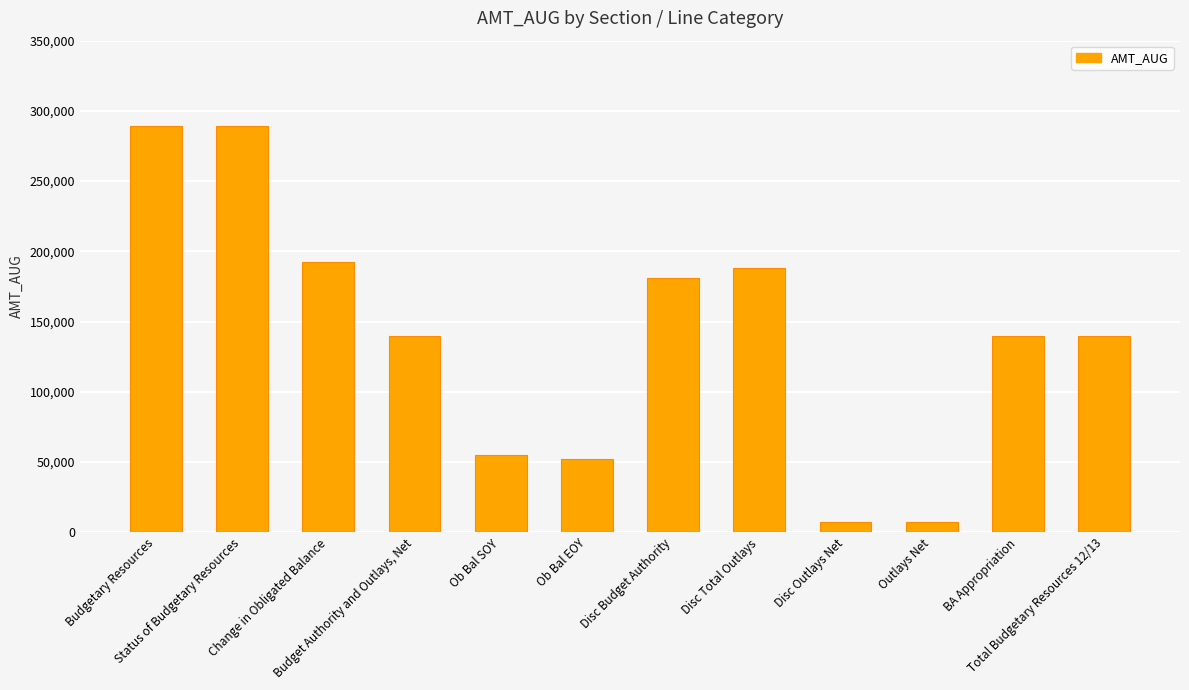

Reading left to right, list all the values displayed in this chart.

Budgetary Resources=288923	Status of Budgetary Resources=288923	Change in Obligated Balance=192444	Budget Authority and Outlays, Net=139600	Ob Bal SOY=55002	Ob Bal EOY=52473	Disc Budget Authority=180786	Disc Total Outlays=188091	Disc Outlays Net=7304	Outlays Net=7304	BA Appropriation=139600	Total Budgetary Resources 12/13=139600